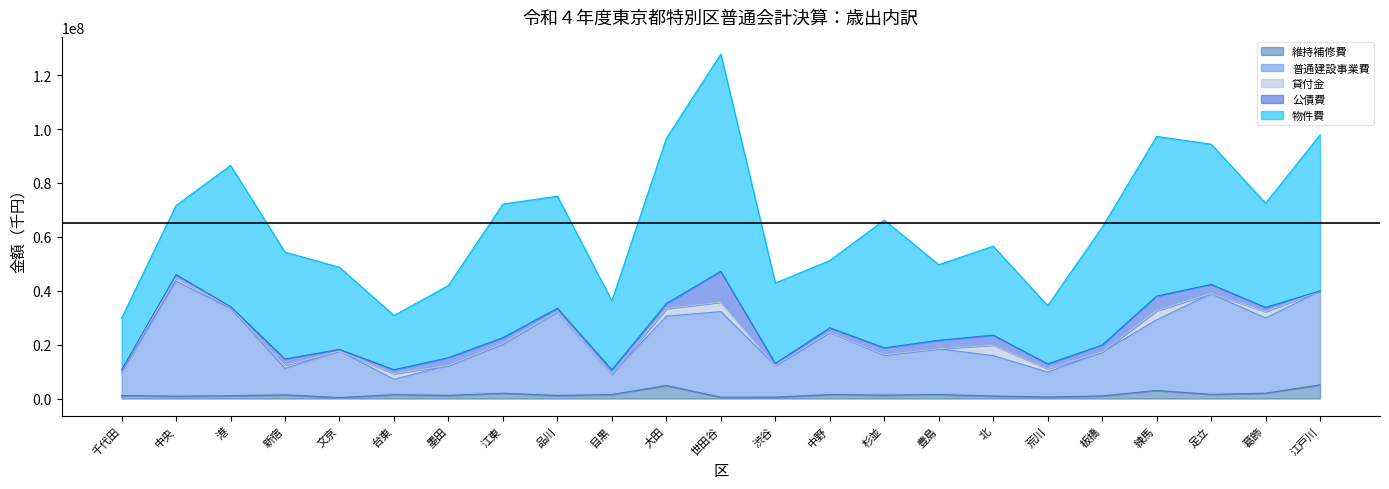

Where is the first local maximum for 物件費?

港